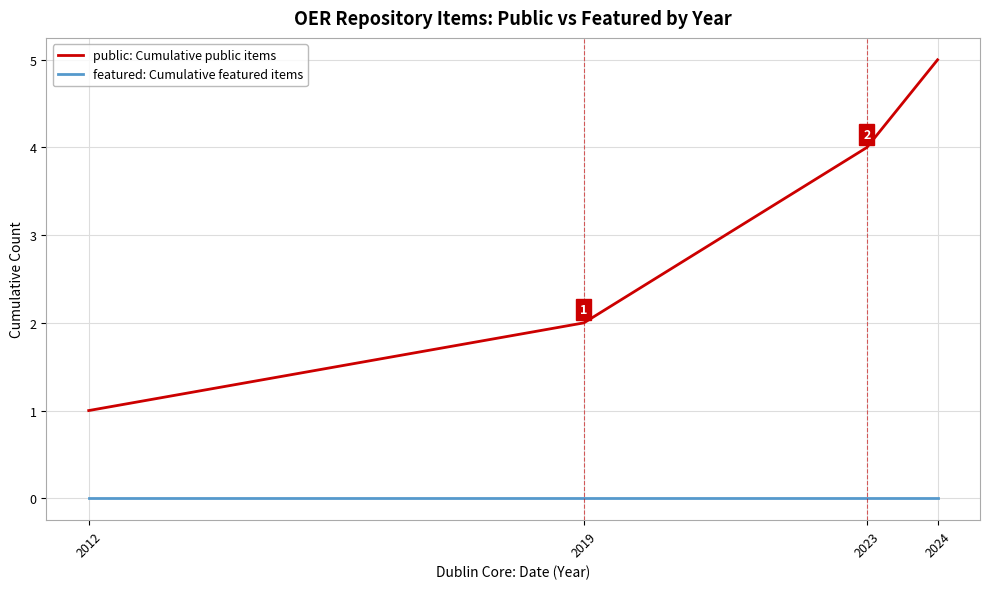

How many values in the public: Cumulative public items series are below 4?

2